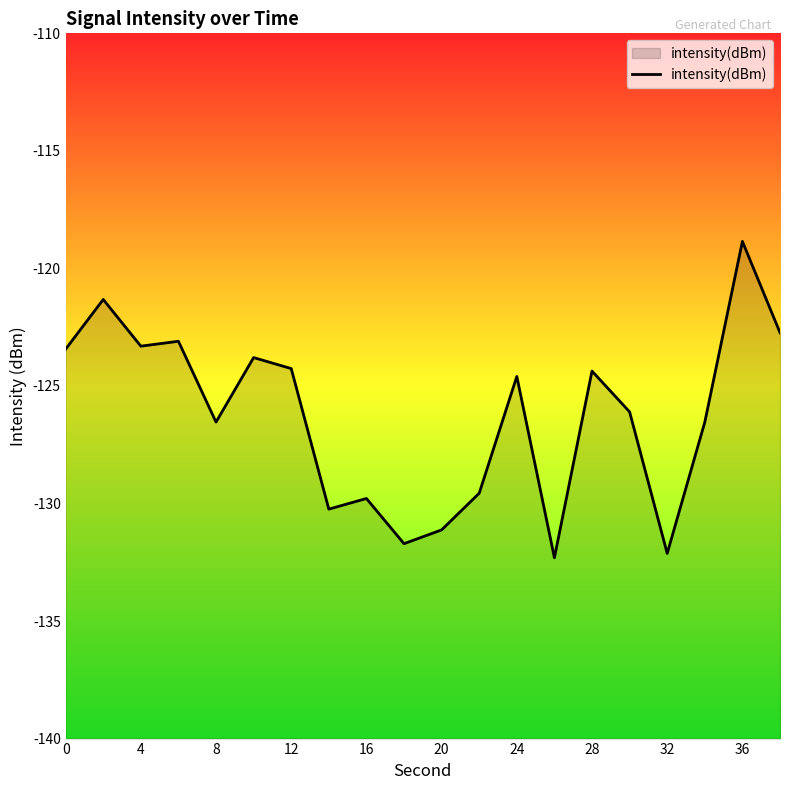

What is the maximum value shown in the chart?

-118.8